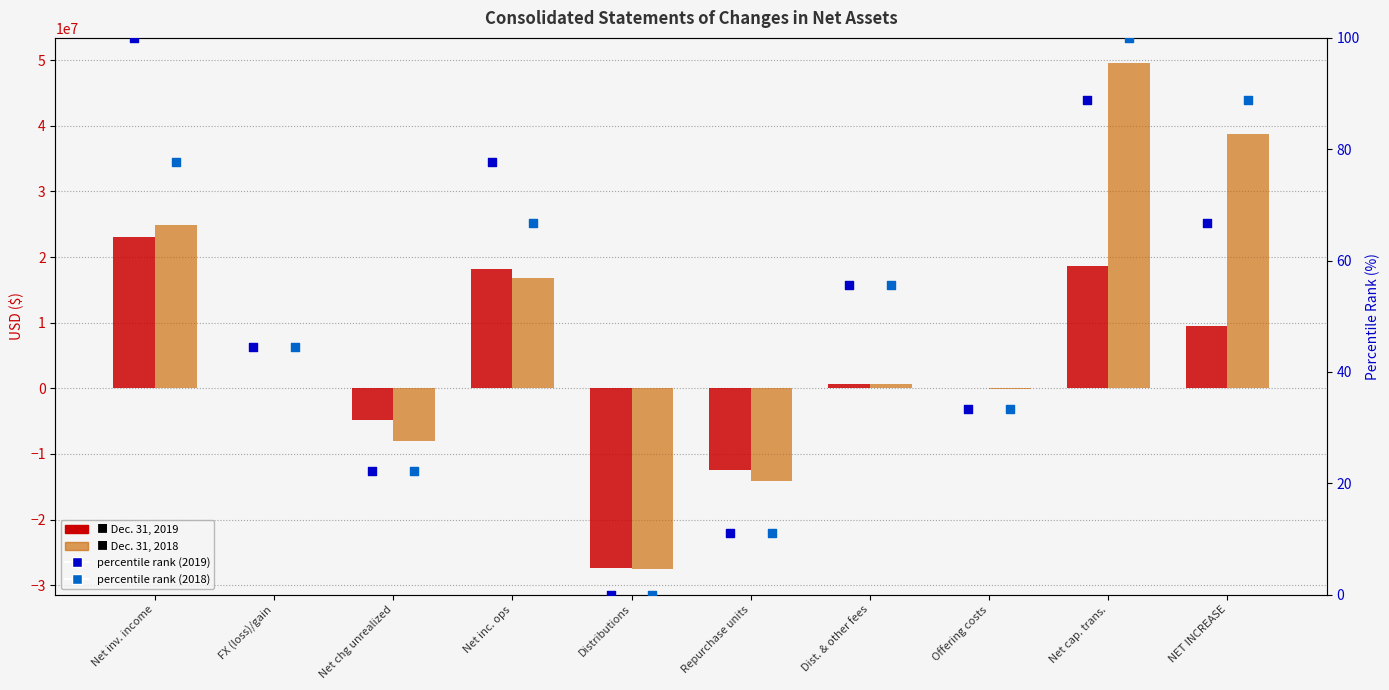

Which series has the widest spread of Y values?

Dec. 31, 2018